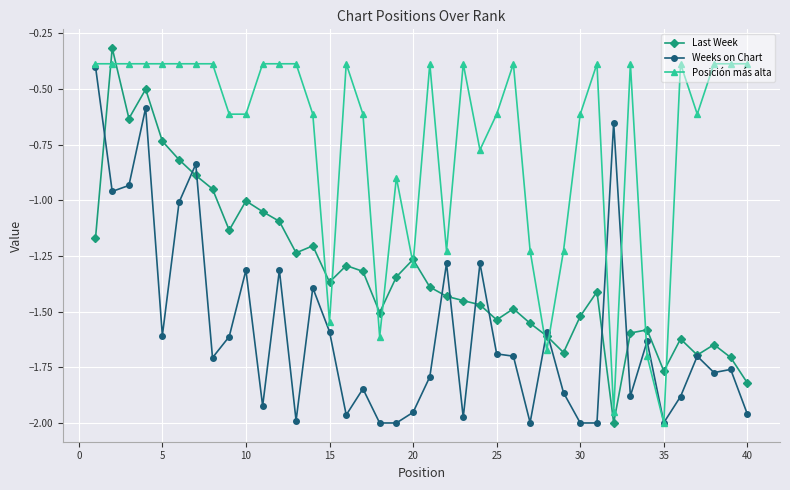

List the series in order of their overall mean, lowest first.

Weeks on Chart, Last Week, Posición más alta